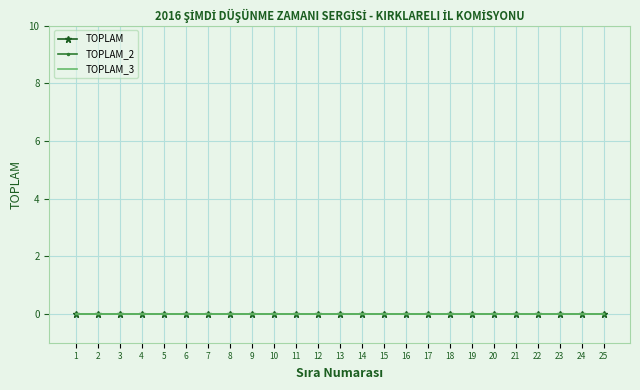

At which label does TOPLAM reach its minimum?

1